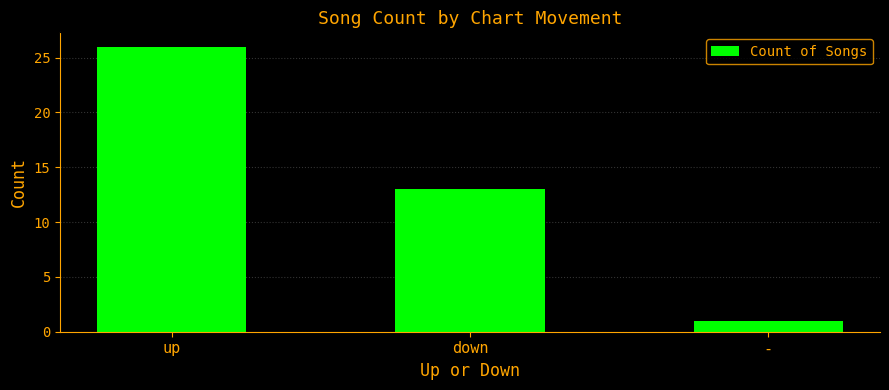

Rank the categories by value from lowest to highest.

-, down, up